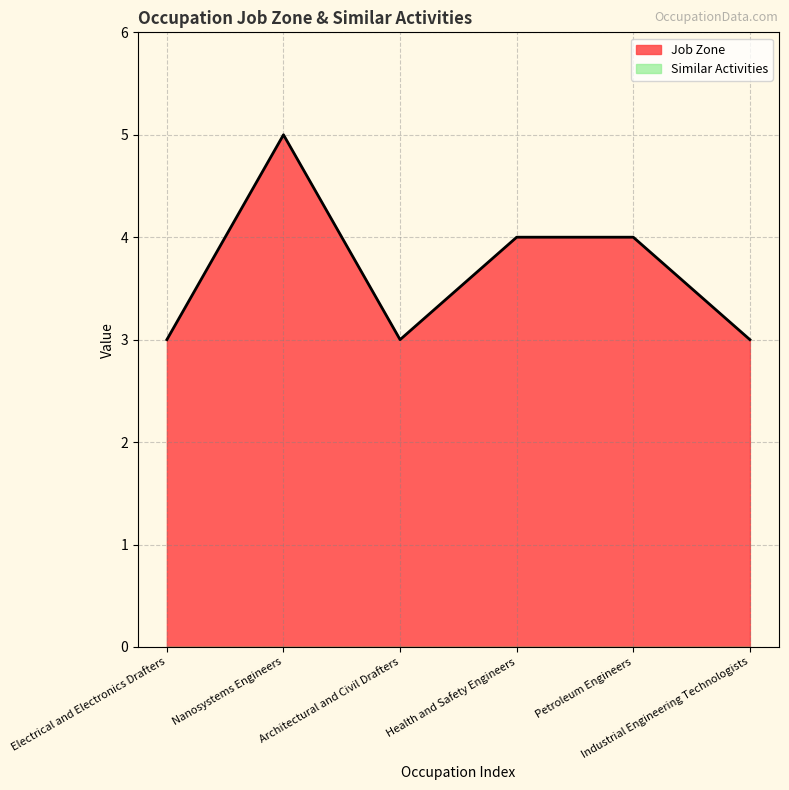

How many lines are shown in the chart?

2